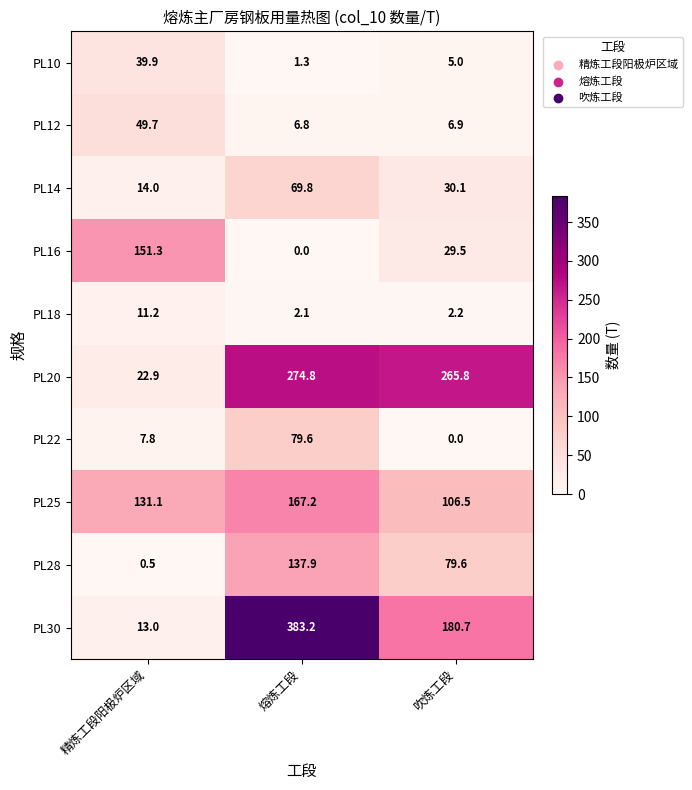

What is the total value across all series at 熔炼工段?

1122.7